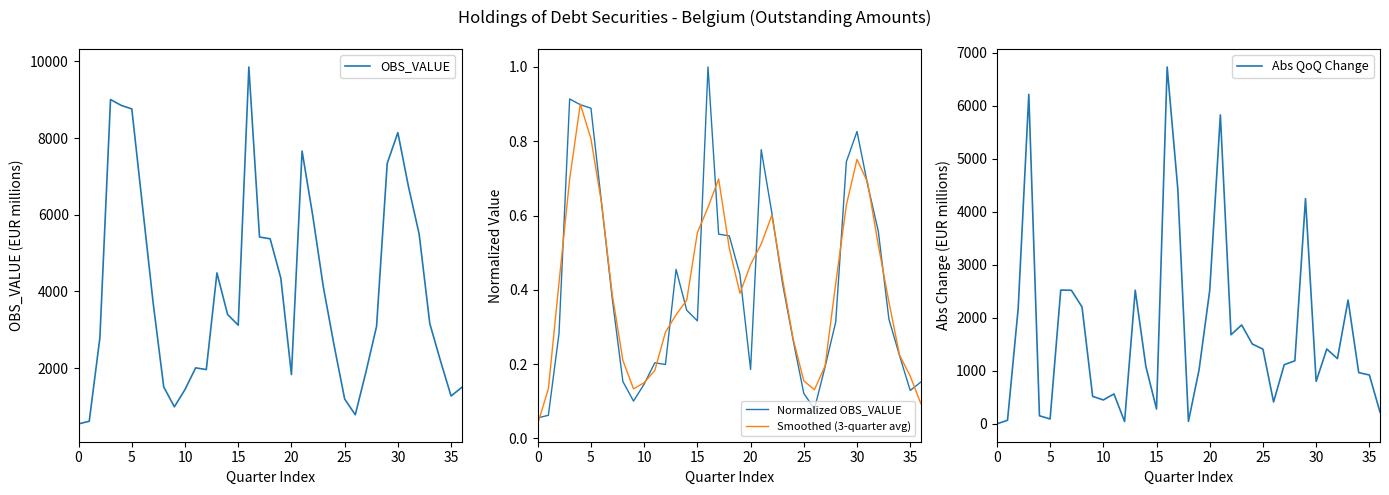

What are all the series names shown in the legend?

OBS_VALUE, Normalized OBS_VALUE, Smoothed (3-quarter avg), Abs QoQ Change